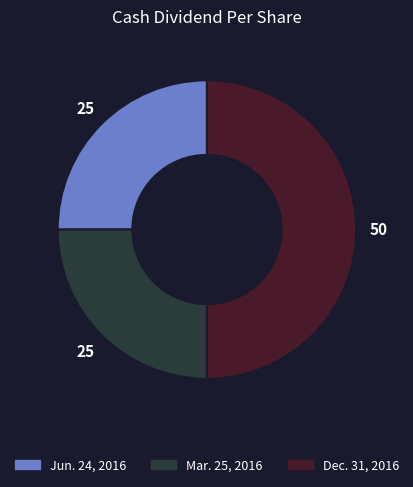

Is it true that Dec. 31, 2016 is 50% of the pie?

True